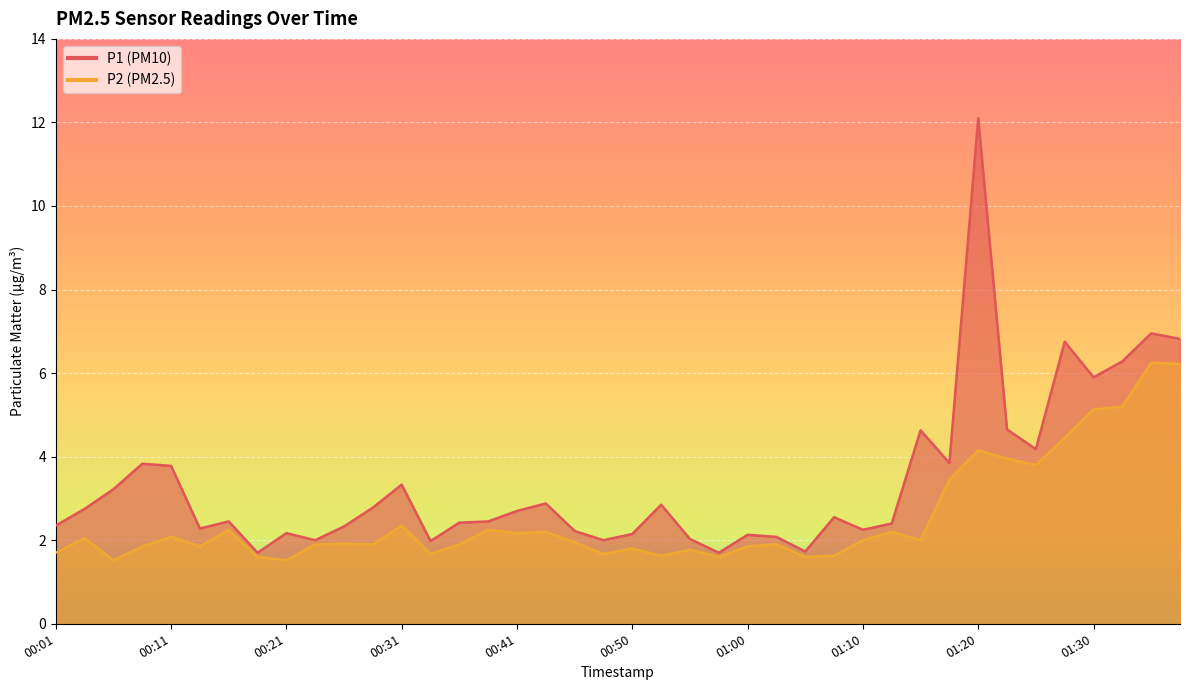

What is the difference between the maximum and second lowest values in the P2 series?

4.7